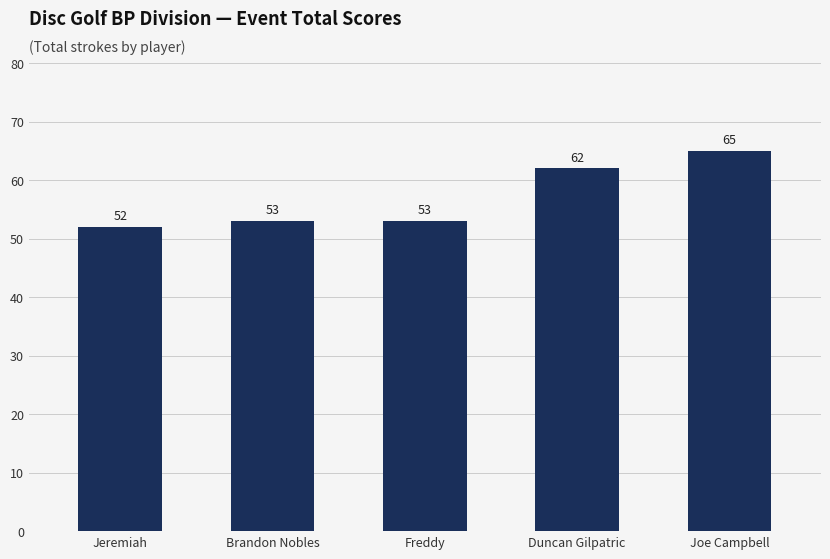

True or false: the data shows 15 at Freddy.

False